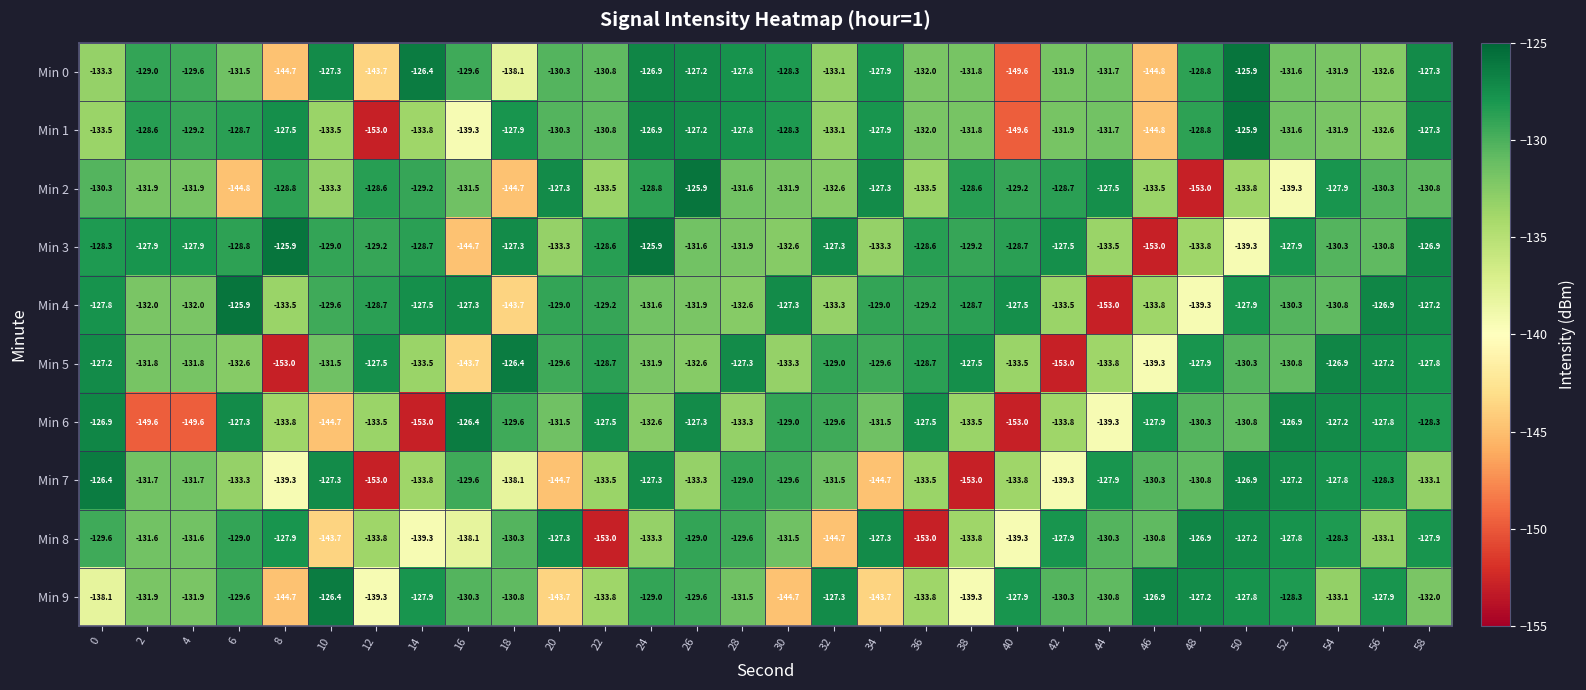

At which category is the sum across all series the highest?

58